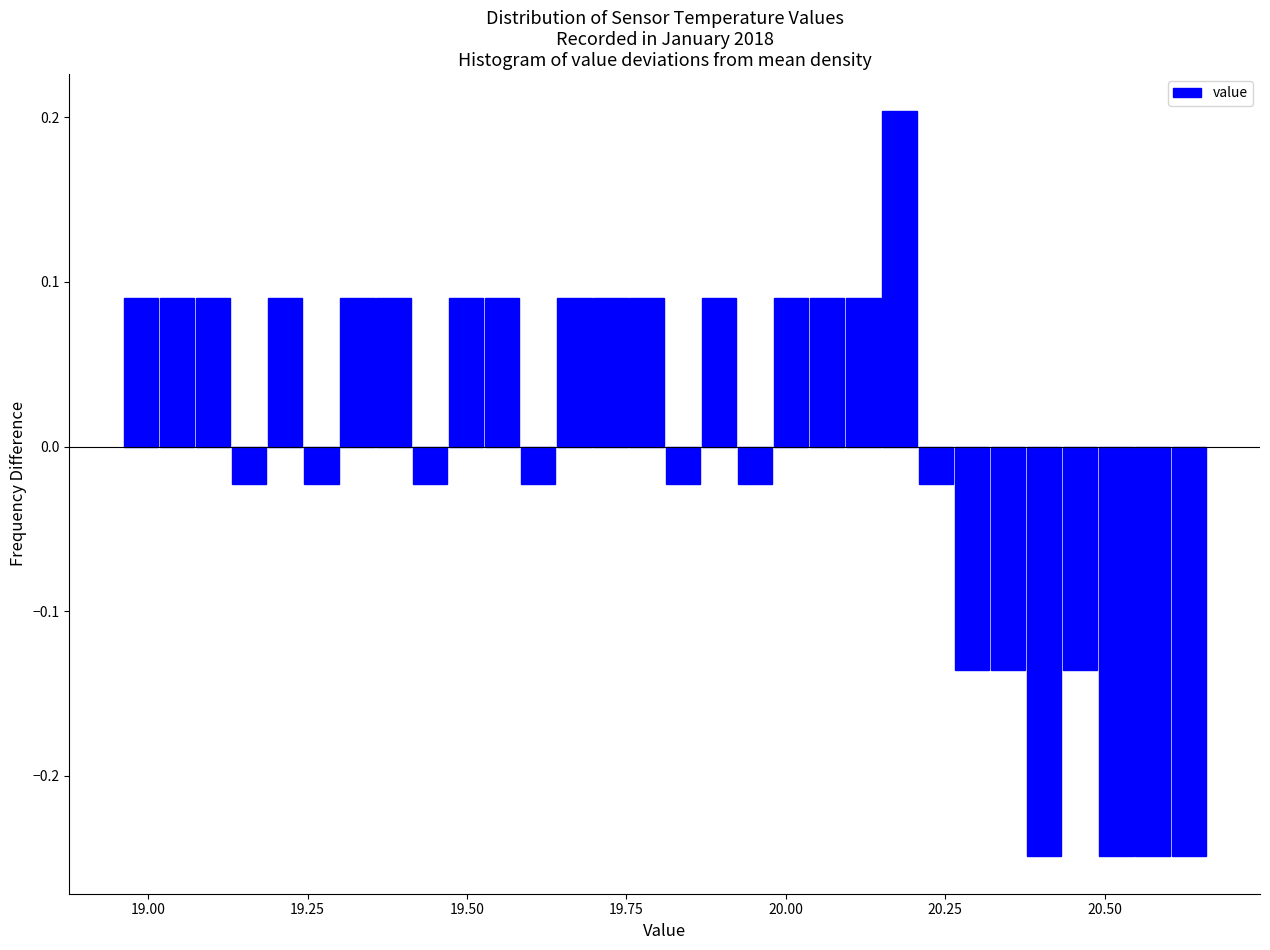

Read against the x-axis, roughly where is the centre of the tallest bar?

20.20